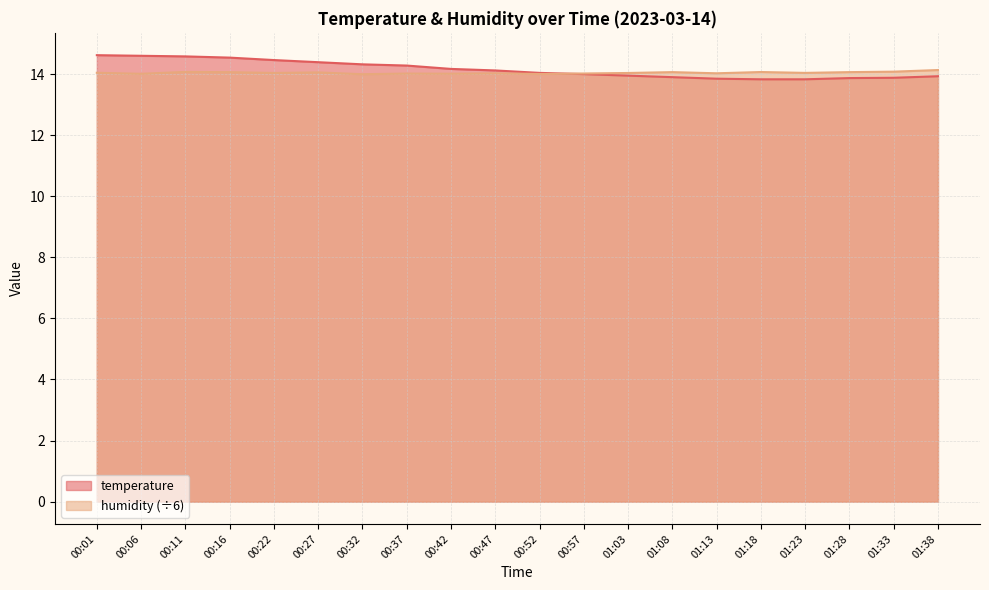

What is the label of the 2nd point from the right?

01:33